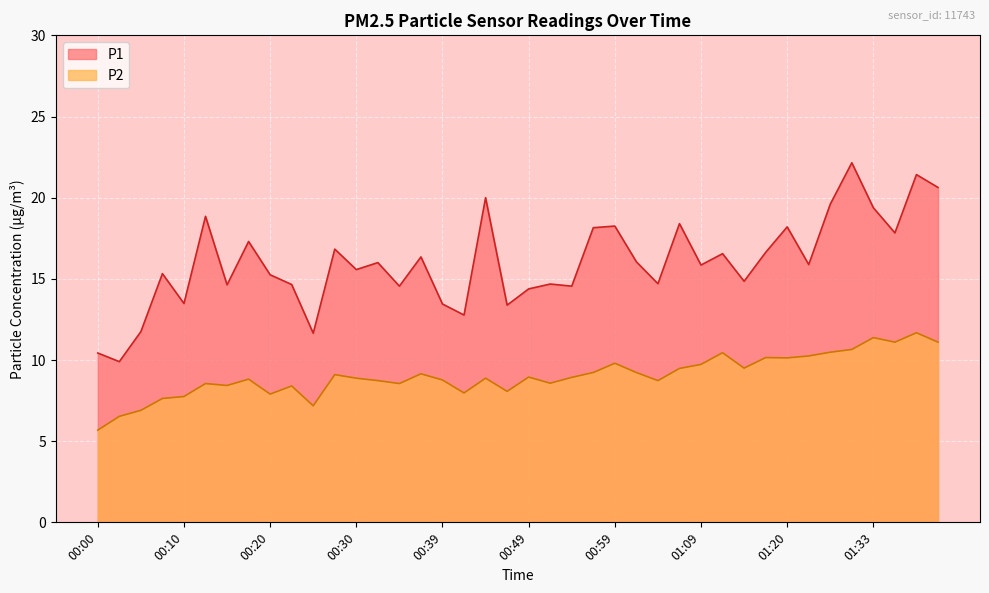

Rank the series by their maximum value, from highest to lowest.

P1, P2